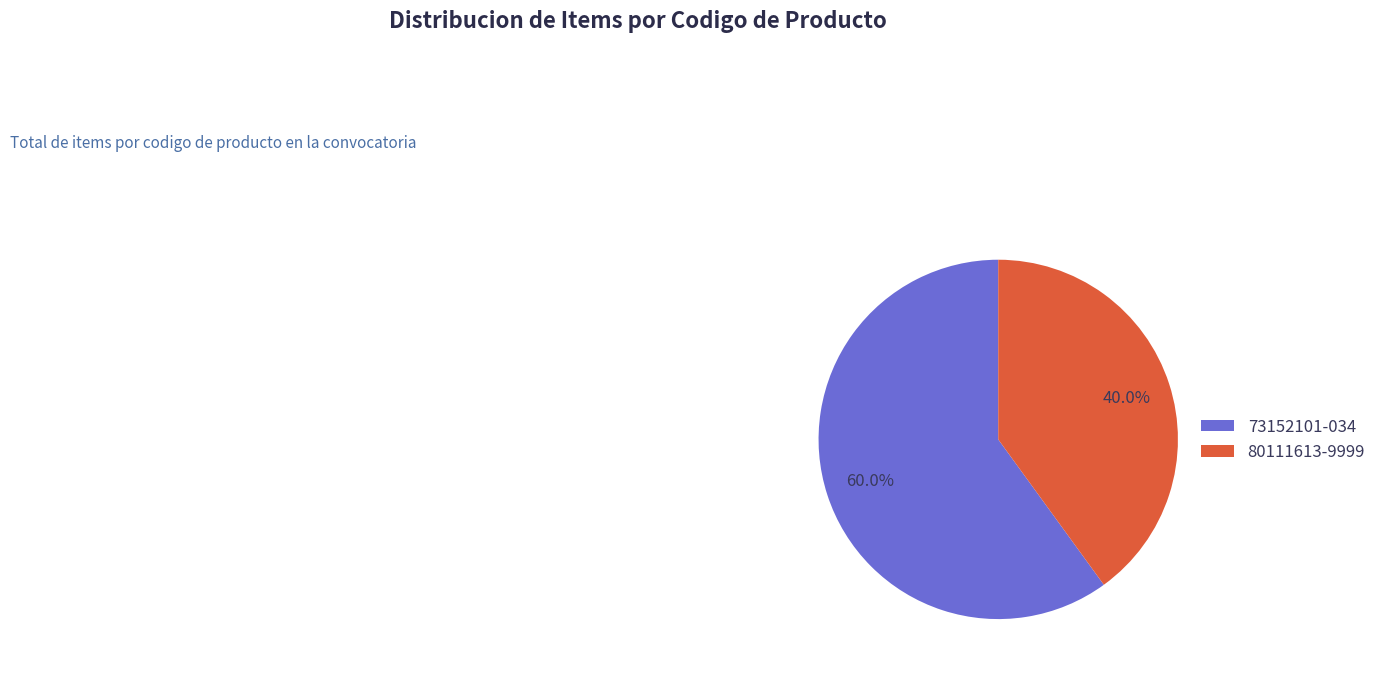

To the nearest percent, what is the difference between the 80111613-9999 and 73152101-034 slice percentages?

20%